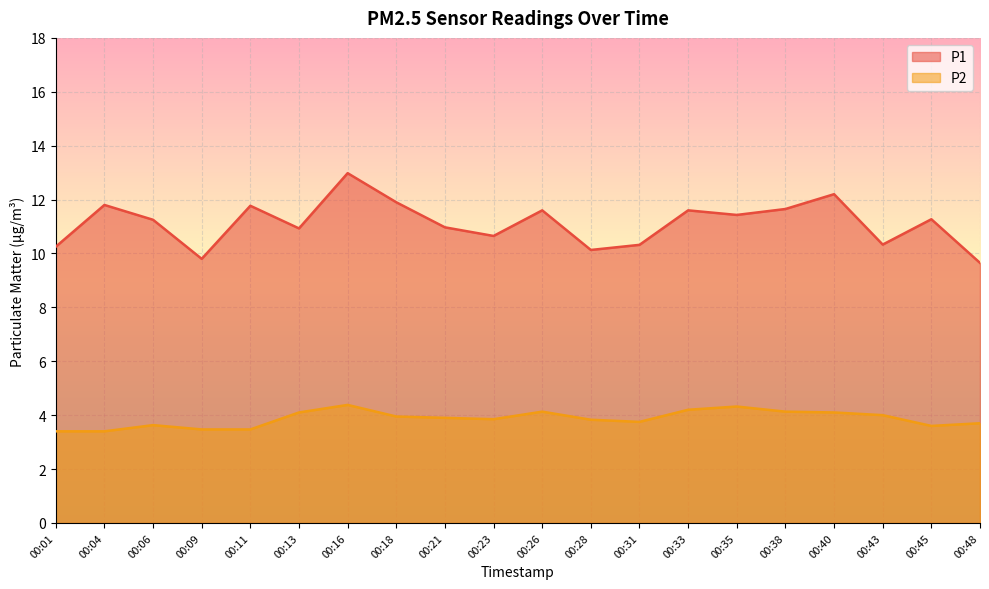

At how many categories does at least one series exceed 4?

20